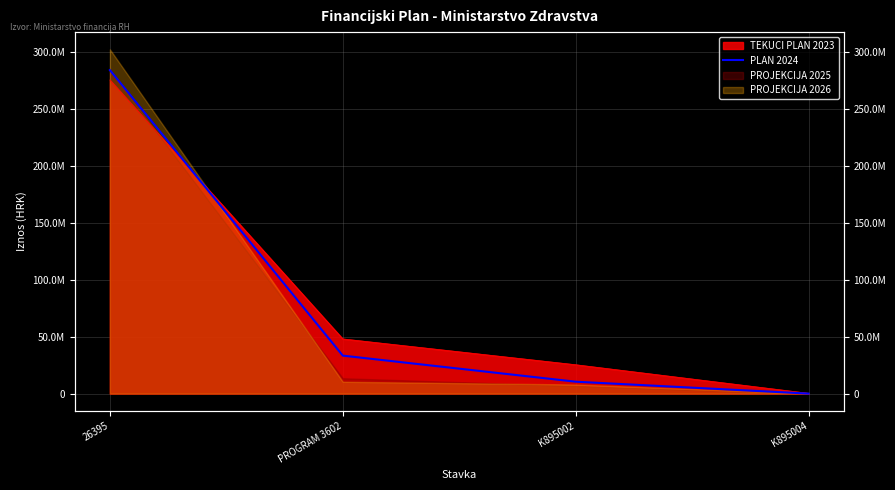

True or false: there are more than 1 points higher than both neighbors.

False